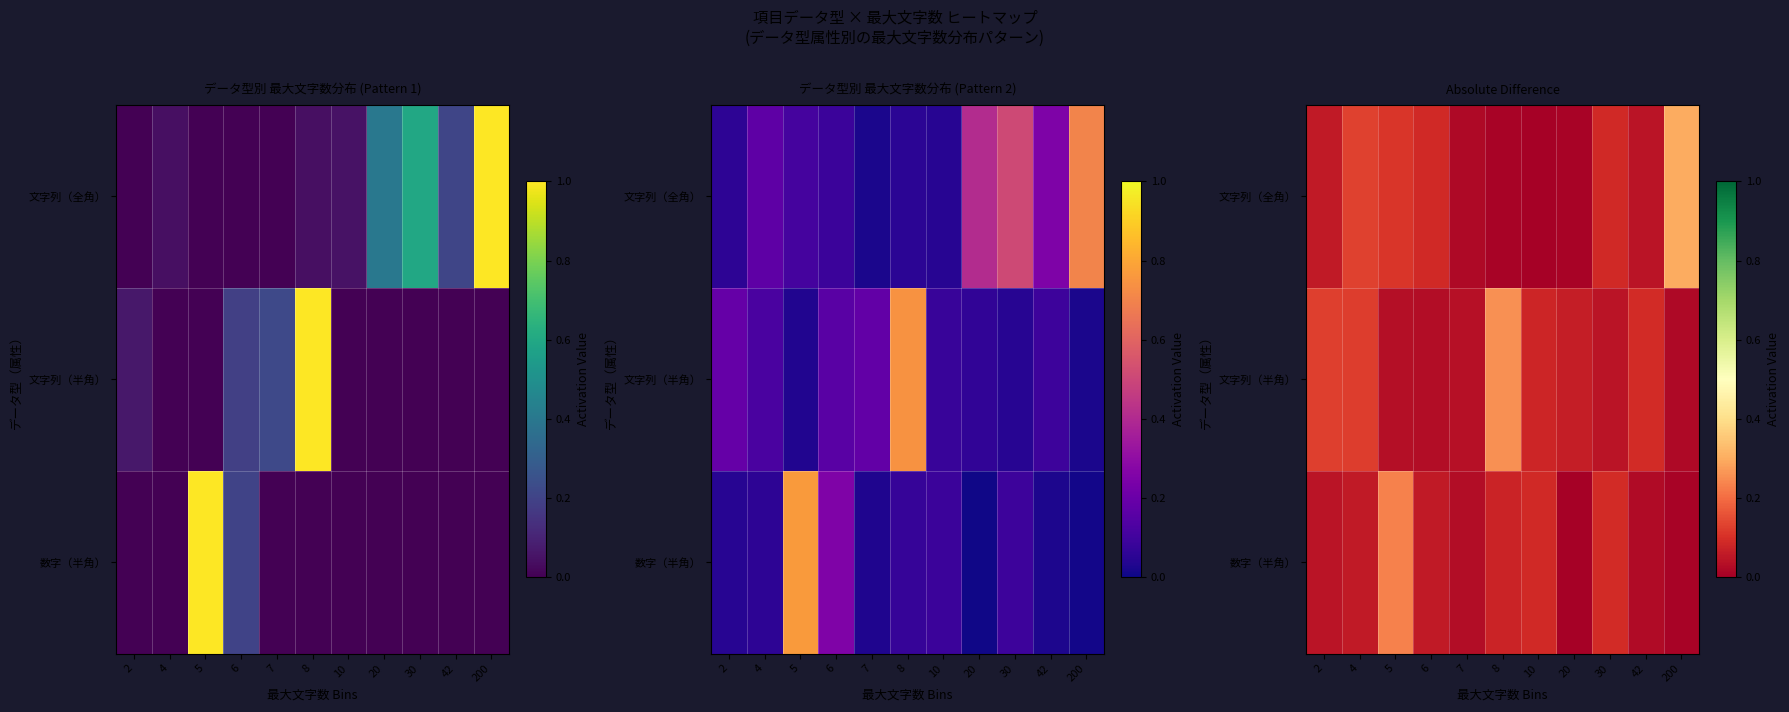

True or false: 文字列（全角） has a value of 0.1 at 5.

True